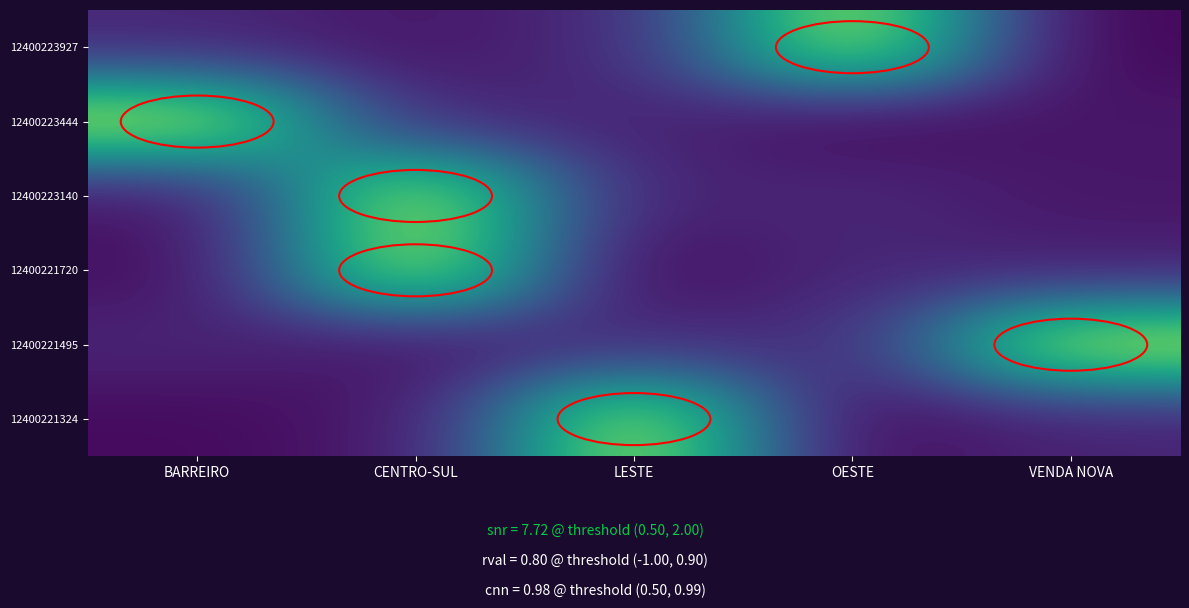

Rank the series at VENDA NOVA from highest to lowest value.

12400221495, 12400221324, 12400221720, 12400223444, 12400223140, 12400223927